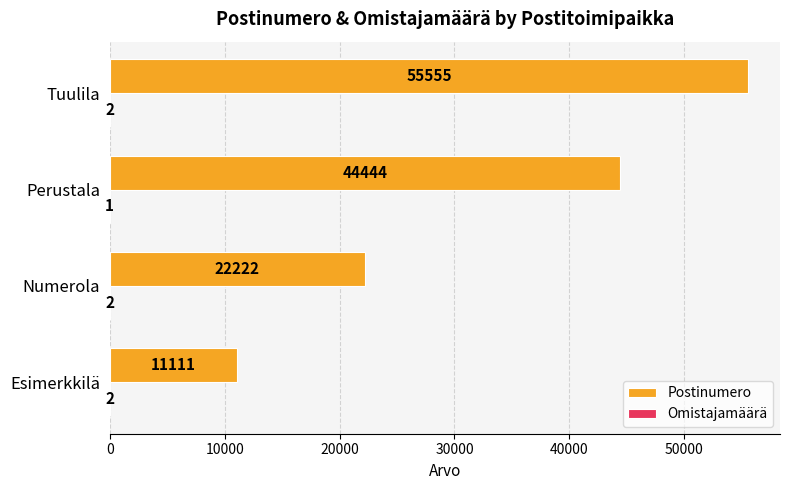

The value of Postinumero at Tuulila is 55555. True or false?

True